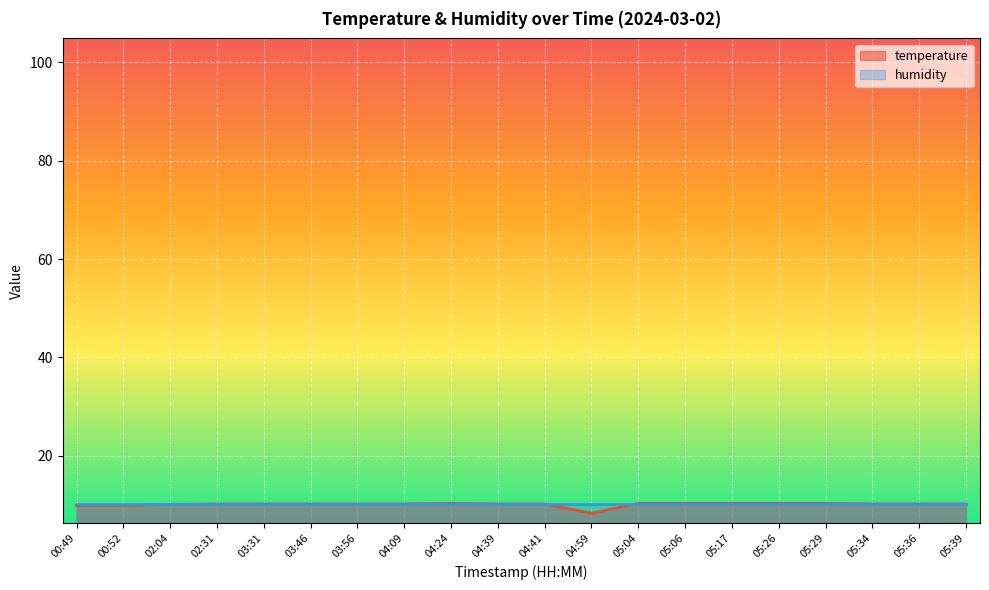

At which category does the data reach its first local valley?

04:59